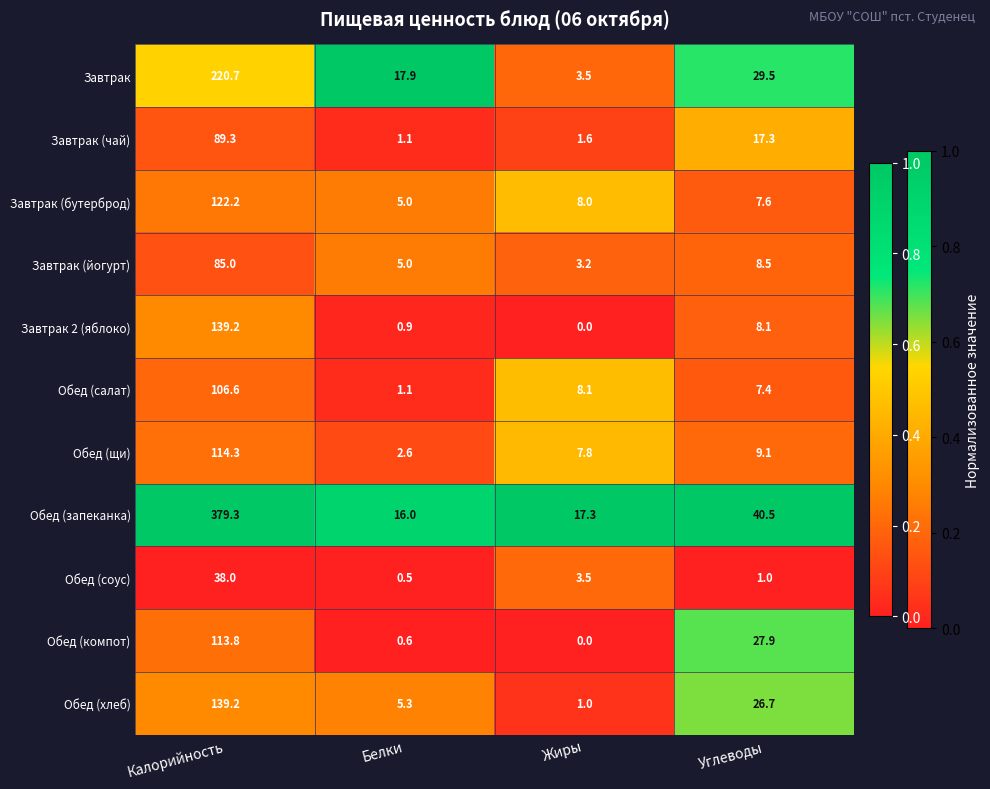

What is the sum of the Завтрак 2 (яблоко) values at Калорийность and Углеводы?

147.3